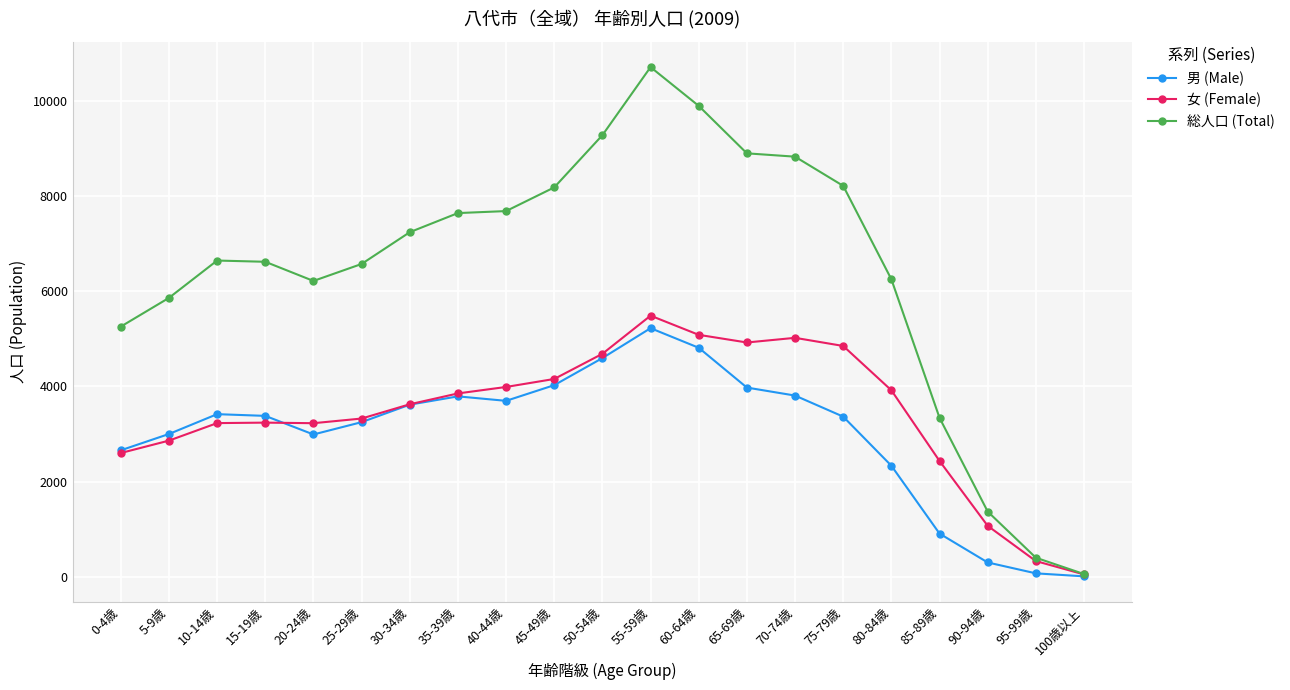

Where does the 男 (Male) series first go above 3382?

10-14歳